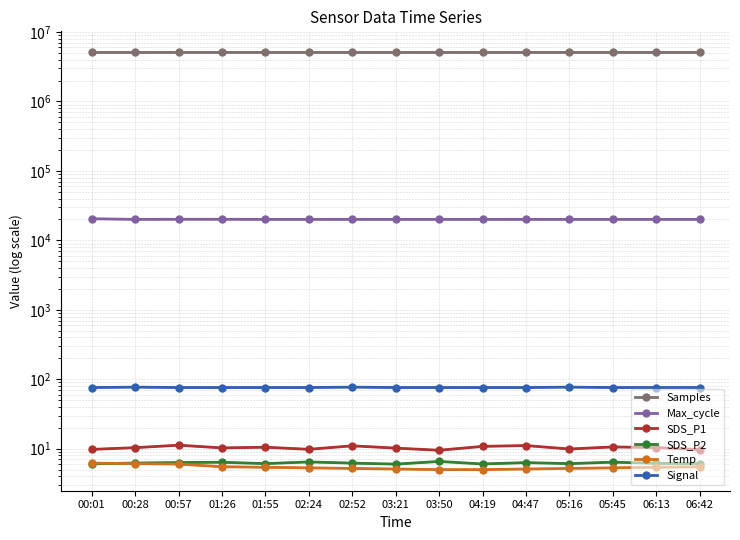

Rank the series at 01:55 from lowest to highest value.

Temp, SDS_P2, SDS_P1, Signal, Max_cycle, Samples